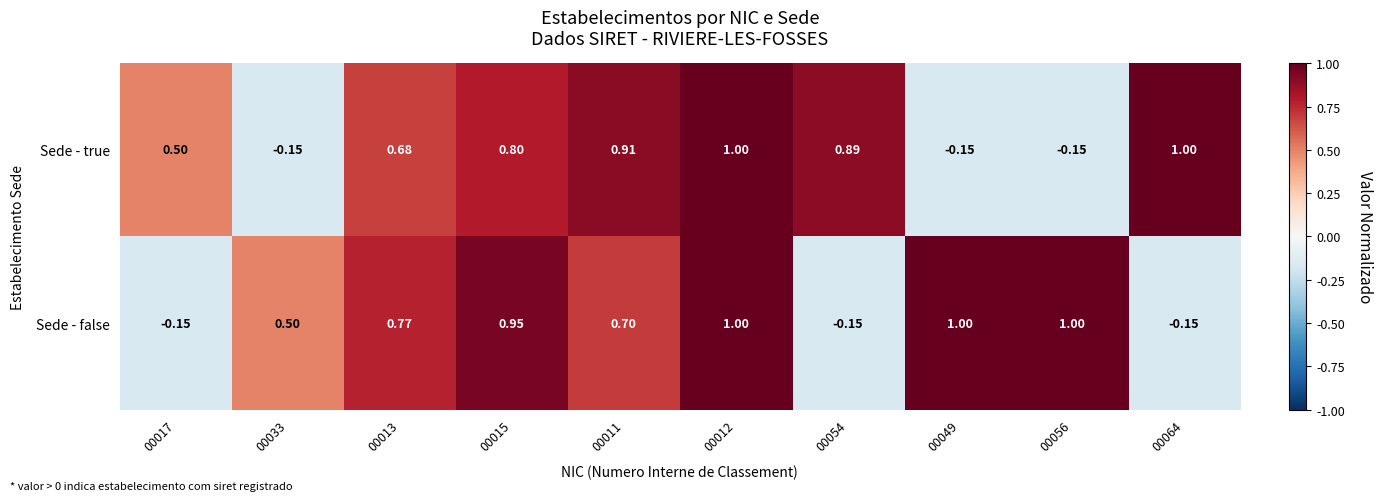

Between 00017 and 00011, which series saw the biggest shift?

Sede - false